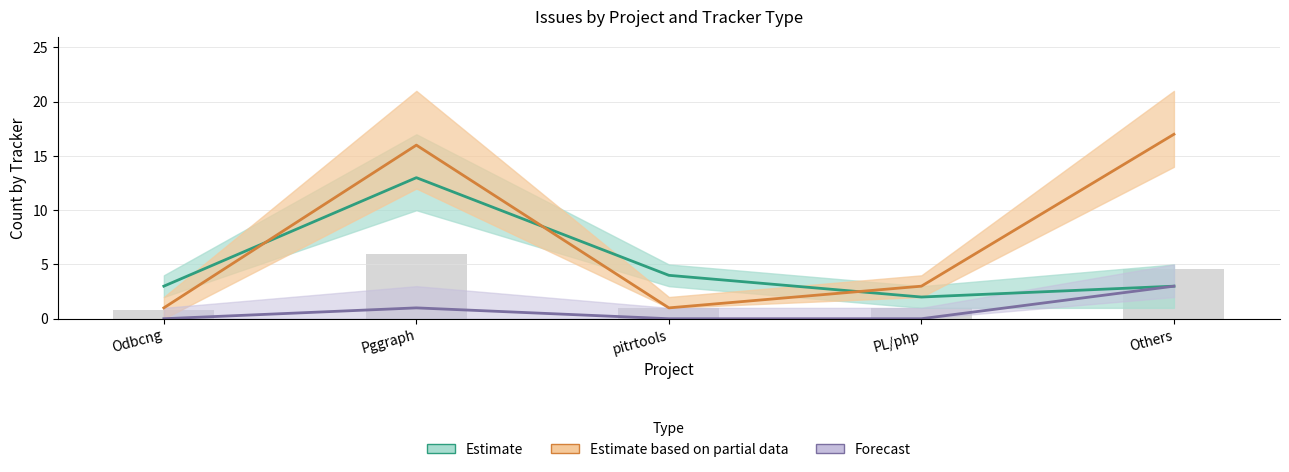

How many bars are there in each group?

3